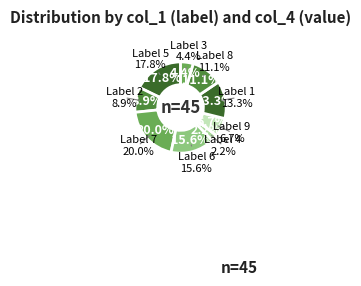

Which slice is the largest?

7